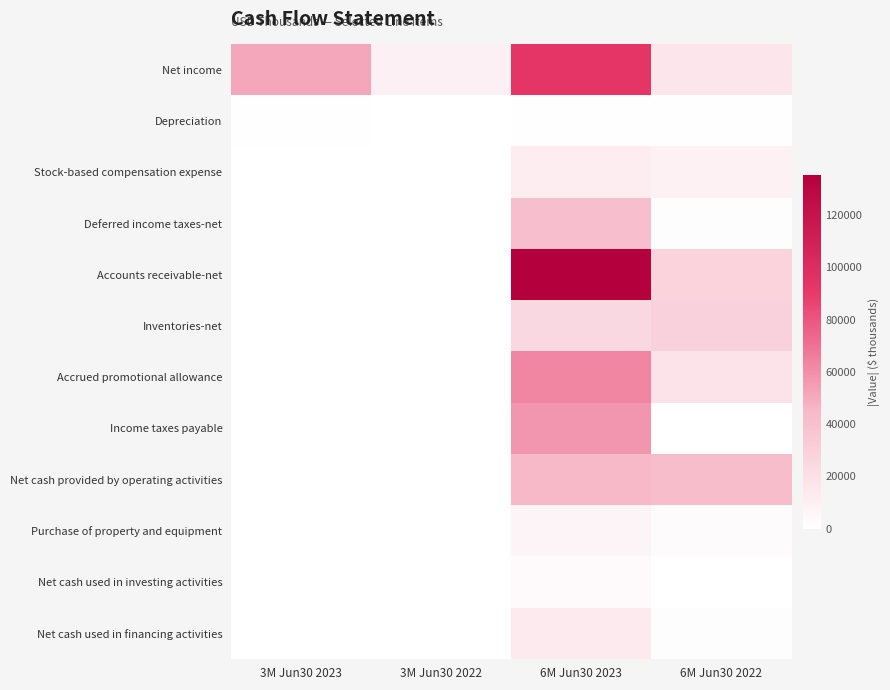

Reading left to right, list all the values displayed in this chart.

Net income: 3M Jun30 2023=51509	3M Jun30 2022=9158	6M Jun30 2023=92736	6M Jun30 2022=15838
Depreciation: 3M Jun30 2023=600	3M Jun30 2022=400	6M Jun30 2023=953	6M Jun30 2022=556
Stock-based compensation expense: 3M Jun30 2023=0	3M Jun30 2022=0	6M Jun30 2023=11242	6M Jun30 2022=8517
Deferred income taxes-net: 3M Jun30 2023=0	3M Jun30 2022=0	6M Jun30 2023=41044	6M Jun30 2022=1072
Accounts receivable-net: 3M Jun30 2023=0	3M Jun30 2022=0	6M Jun30 2023=135600	6M Jun30 2022=27920
Inventories-net: 3M Jun30 2023=0	3M Jun30 2022=0	6M Jun30 2023=24632	6M Jun30 2022=28753
Accrued promotional allowance: 3M Jun30 2023=0	3M Jun30 2022=0	6M Jun30 2023=62995	6M Jun30 2022=17512
Income taxes payable: 3M Jun30 2023=0	3M Jun30 2022=0	6M Jun30 2023=57605	6M Jun30 2022=0
Net cash provided by operating activities: 3M Jun30 2023=0	3M Jun30 2022=0	6M Jun30 2023=45211	6M Jun30 2022=42296
Purchase of property and equipment: 3M Jun30 2023=0	3M Jun30 2022=0	6M Jun30 2023=6810	6M Jun30 2022=2456
Net cash used in investing activities: 3M Jun30 2023=0	3M Jun30 2022=0	6M Jun30 2023=3577	6M Jun30 2022=136
Net cash used in financing activities: 3M Jun30 2023=0	3M Jun30 2022=0	6M Jun30 2023=12952	6M Jun30 2022=1223